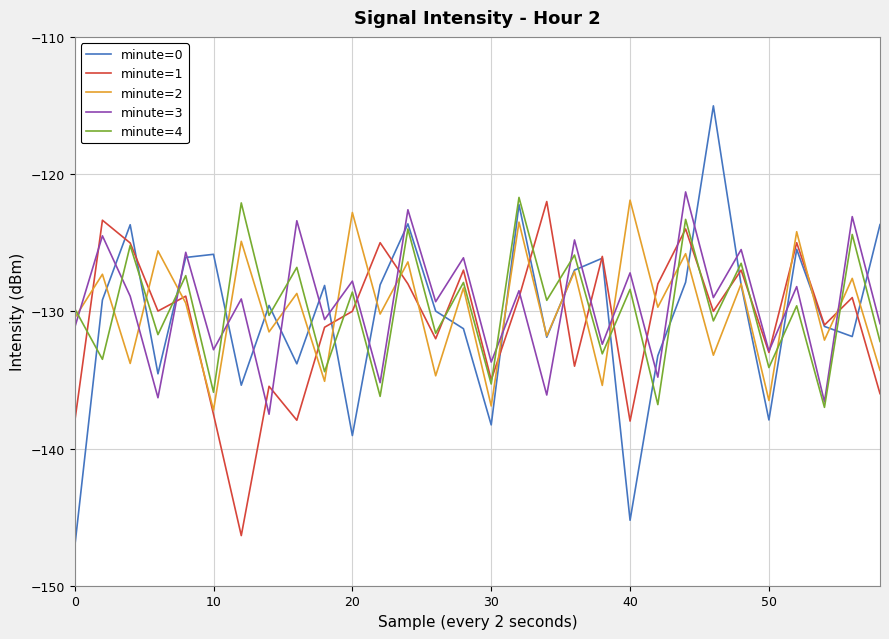

What are all the series names shown in the legend?

minute=0, minute=1, minute=2, minute=3, minute=4